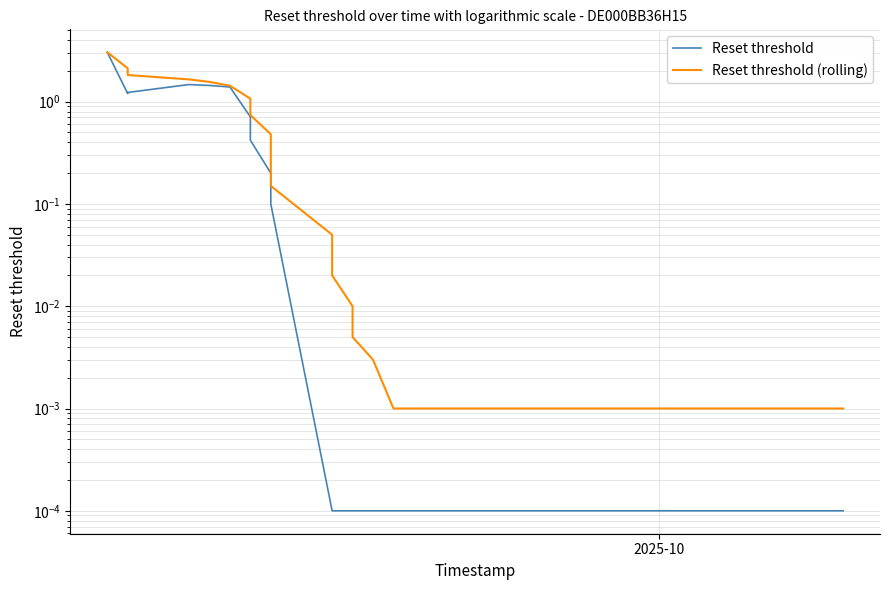

What is the difference between the second highest and minimum values in the Reset threshold series?

1.5